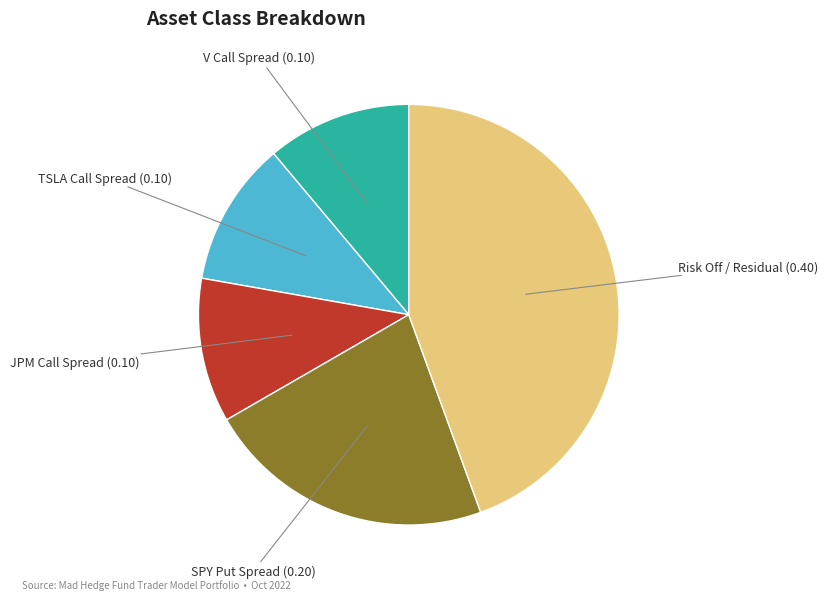

What is the largest slice in the pie chart?

Risk Off / Residual